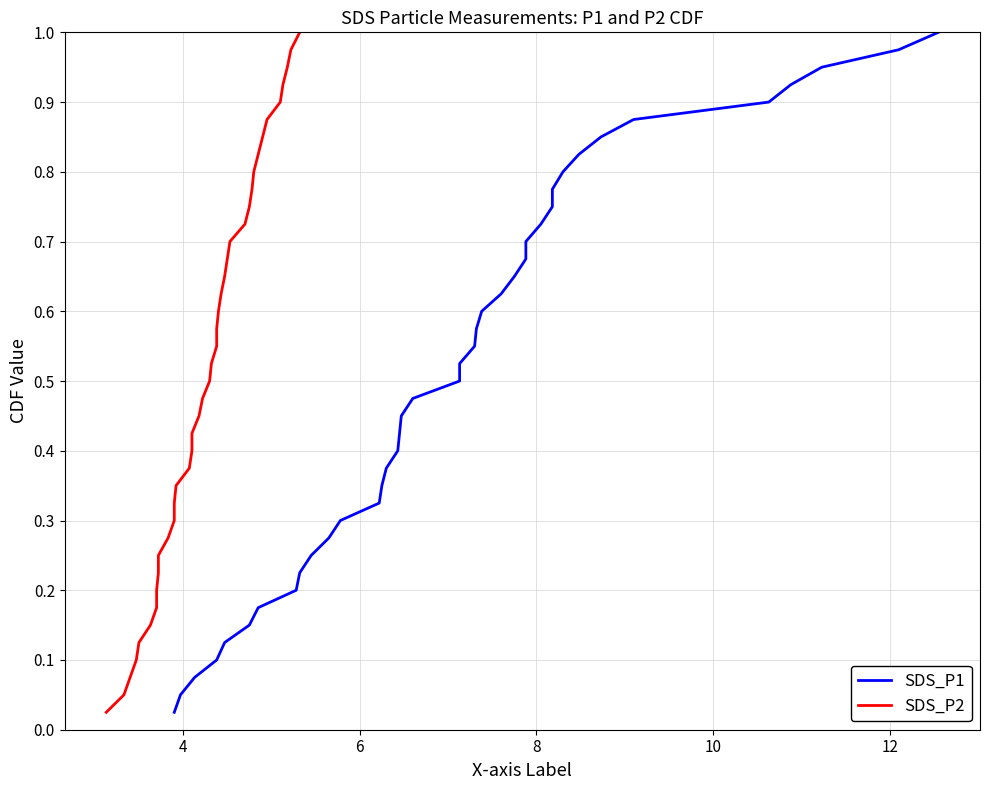

True or false: SDS_P1 and SDS_P2 intersect in this chart.

False